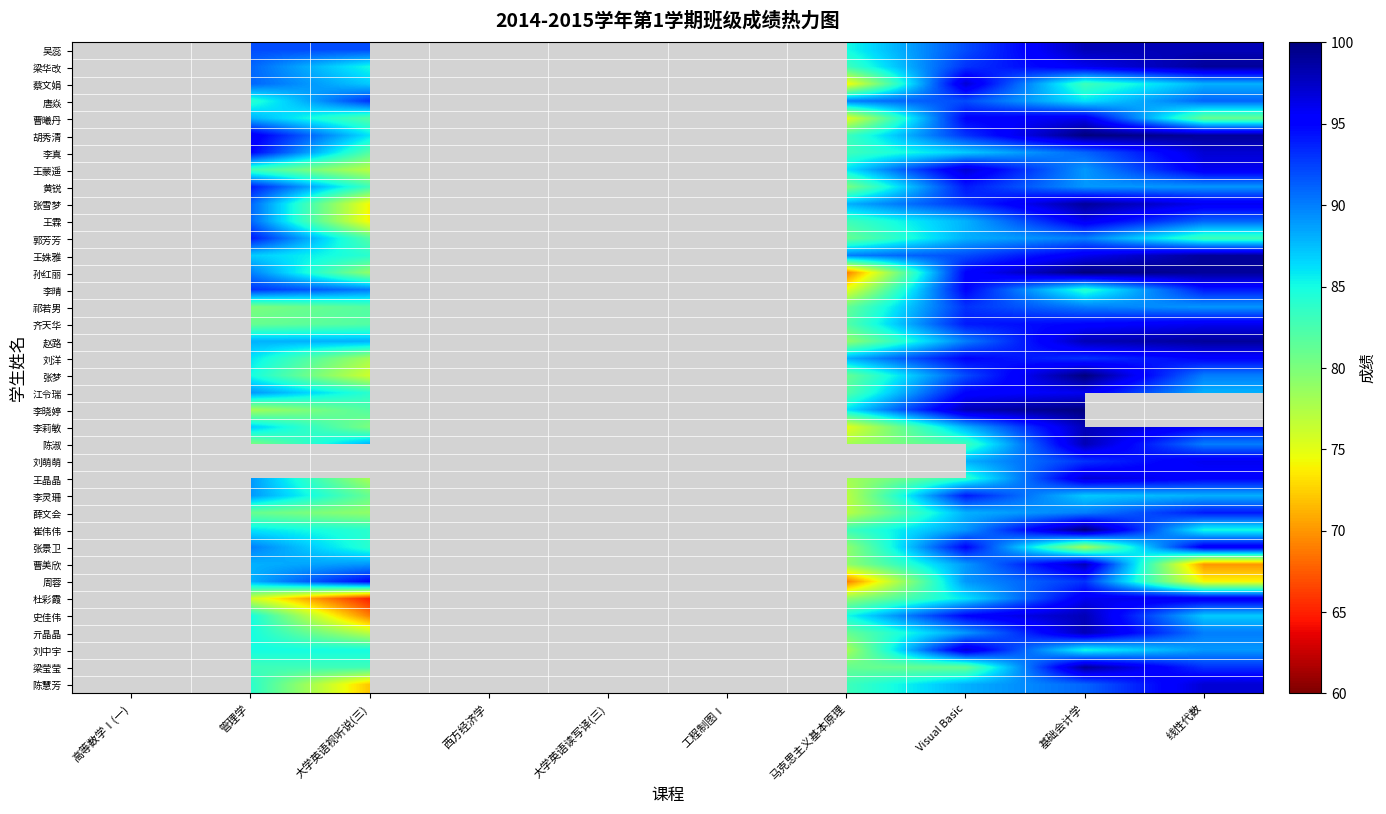

The 郭芳芳 series shows 81.0 at 马克思主义基本原理. True or false?

True